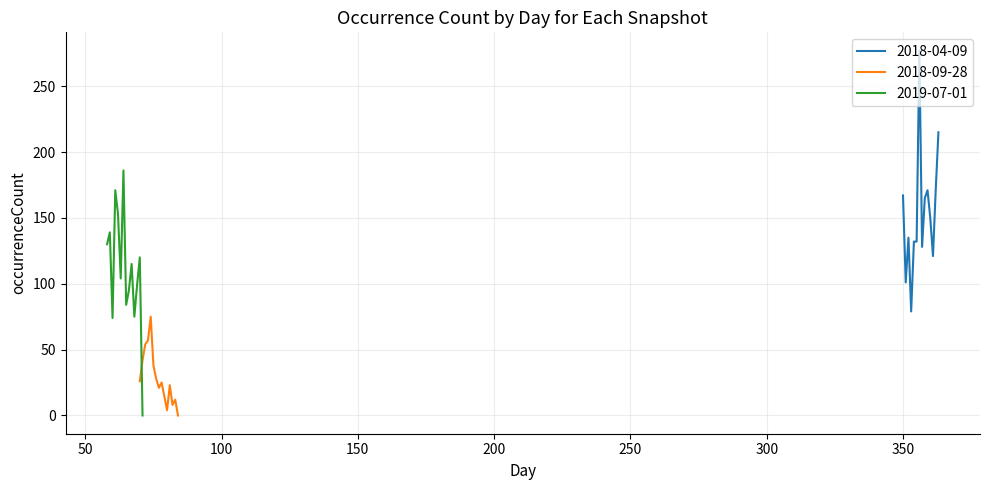

What is the sum of all 2019-07-01 values?

1545